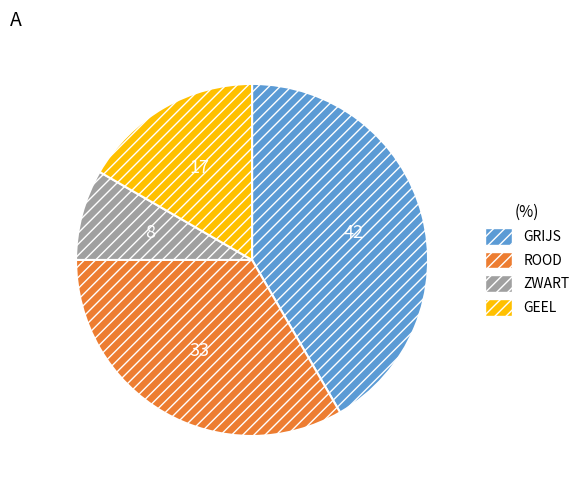

Count the number of slices in the pie.

4